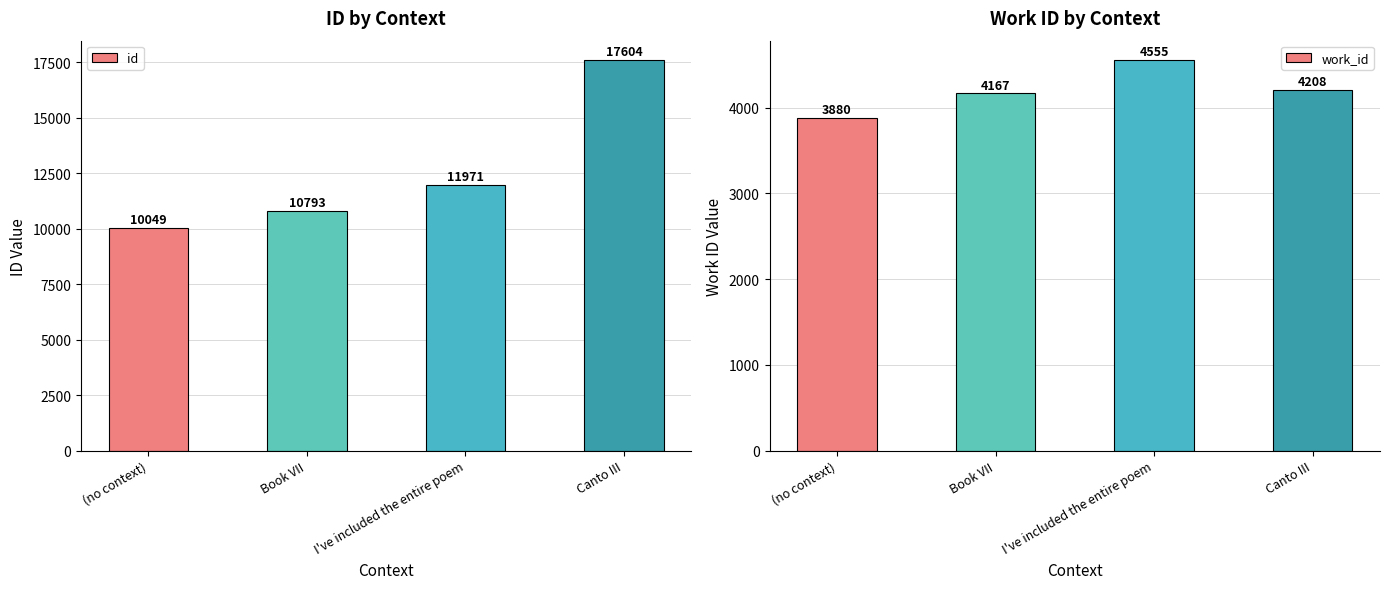

What position from the right is (no context)?

4